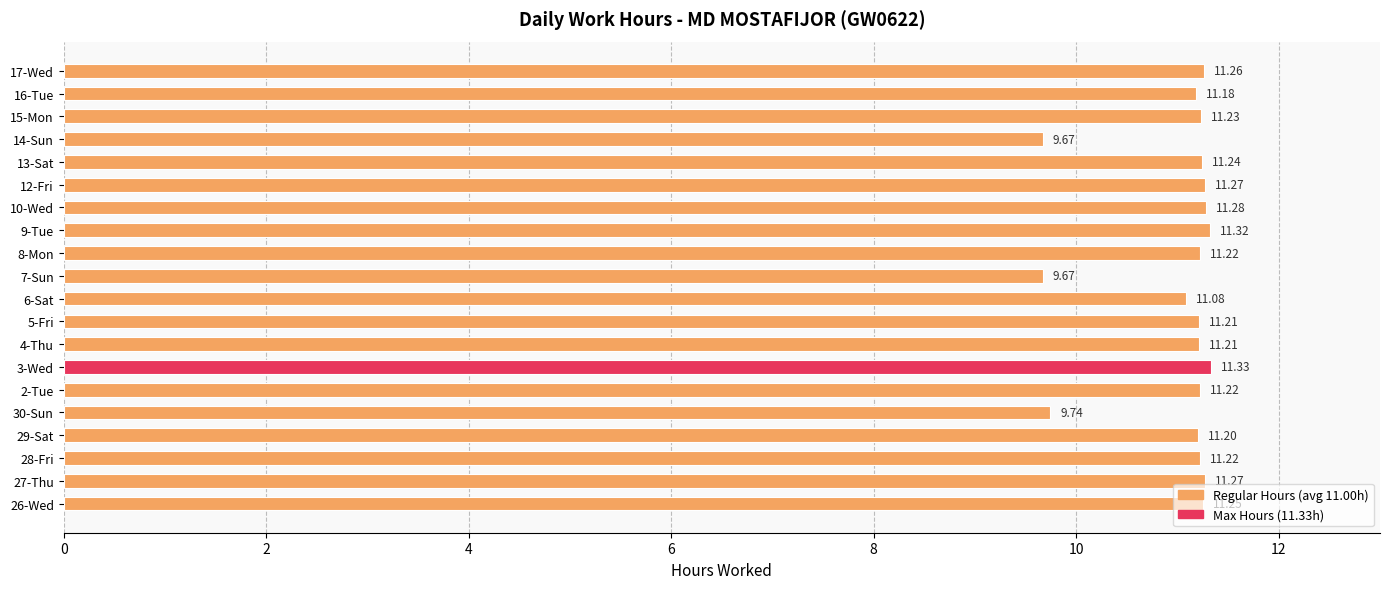

What is the ratio of the value at 13-Sat to the value at 10-Wed?

1.0